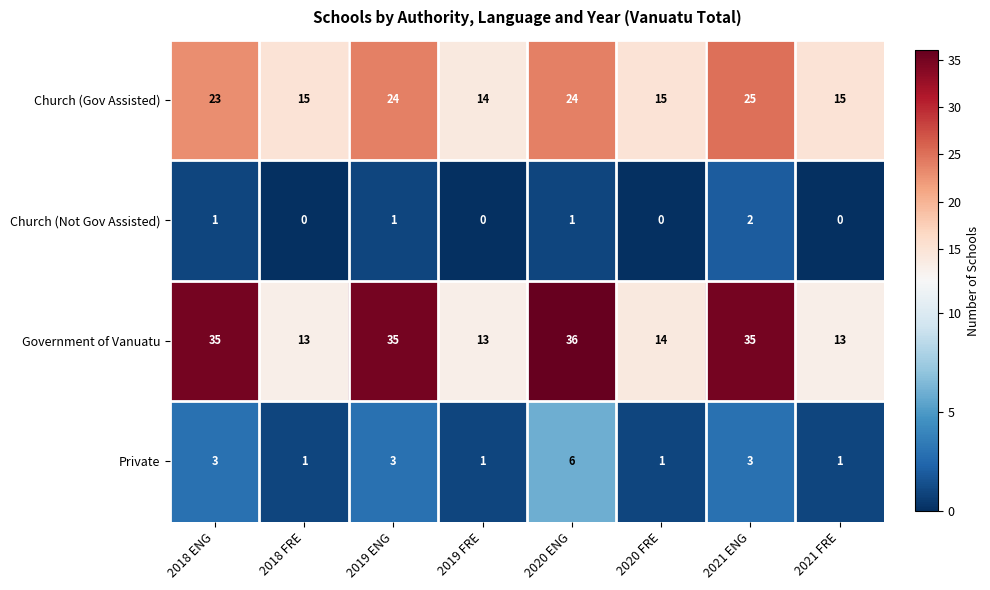

What is the difference between the second highest and second lowest values in the Church (Gov Assisted) series?

9